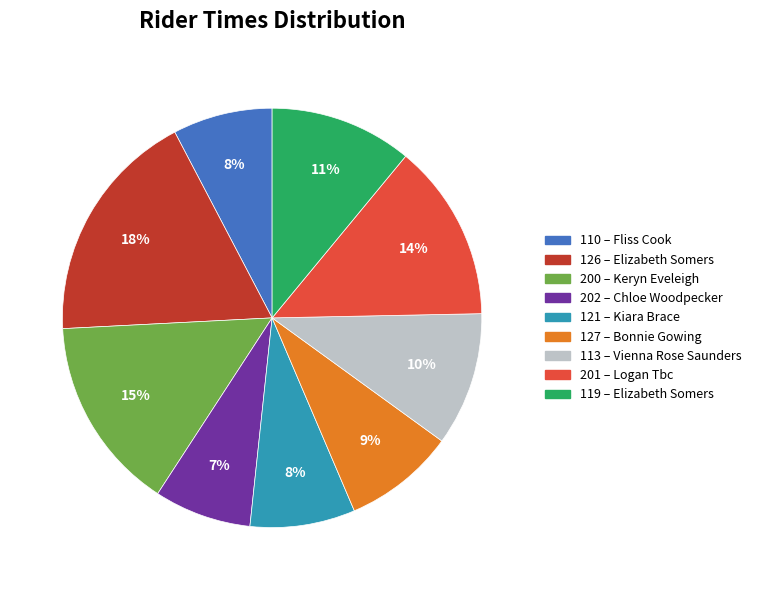

Approximately how many times larger is the value at 110 compared to 201?

0.6